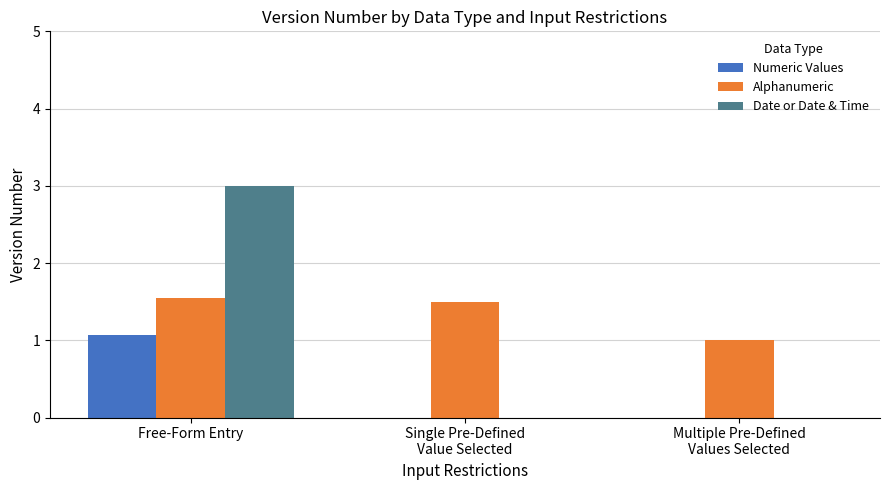

What value does the Numeric Values series have at Free-Form Entry?

1.1